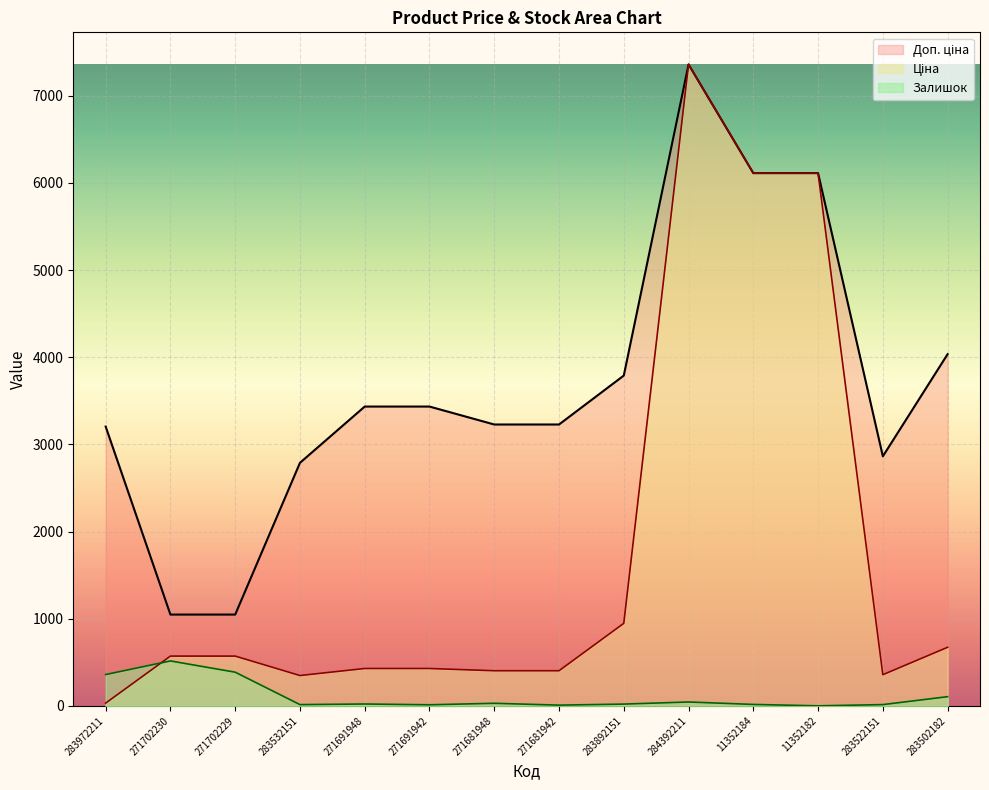

After their last crossing, which series has the higher values: Залишок or Ціна?

Ціна